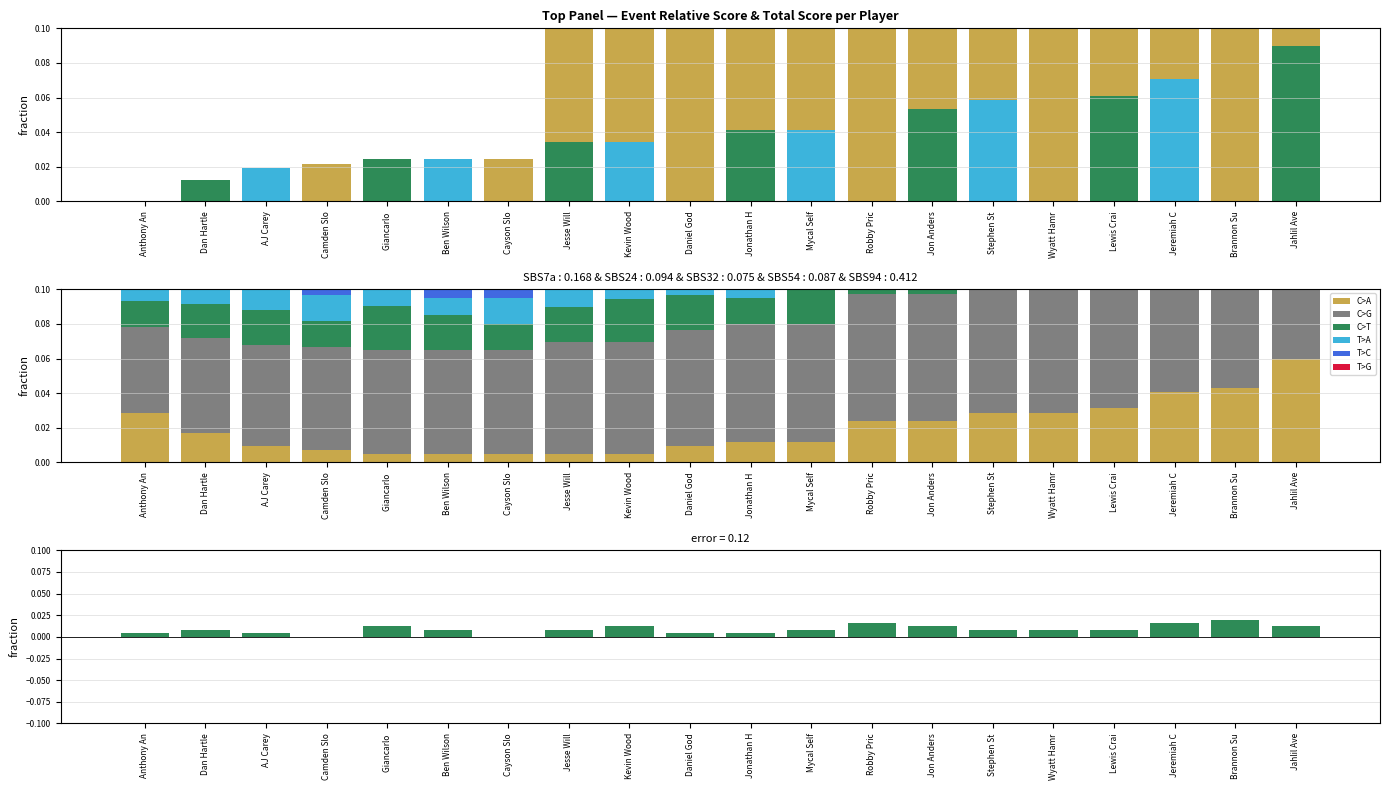

Is it true that T>C equals 0.0 at Jon Anders?

False